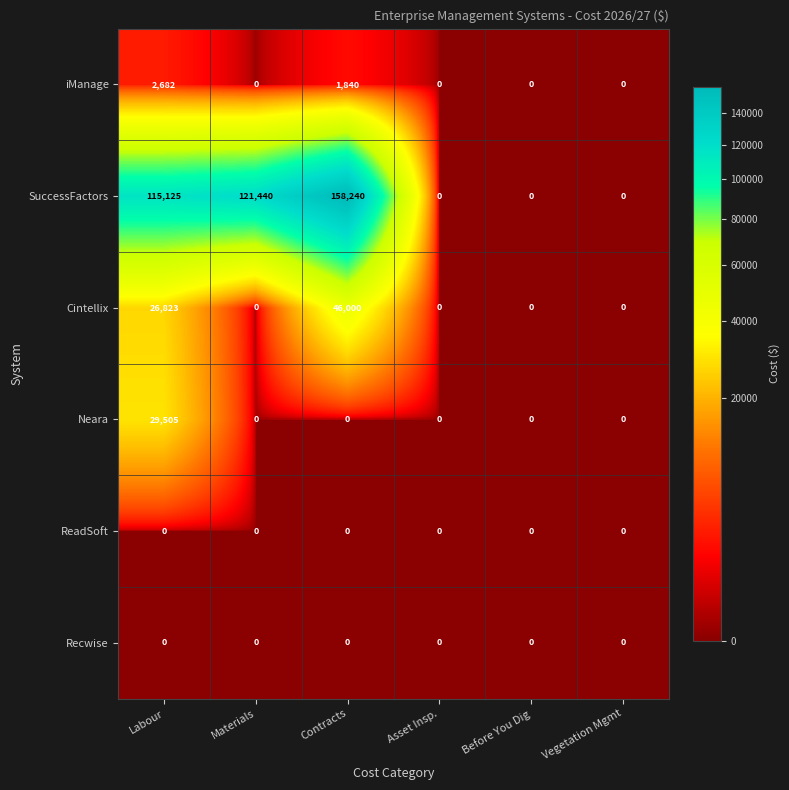

True or false: SuccessFactors has a value of 102691 at Before You Dig.

False